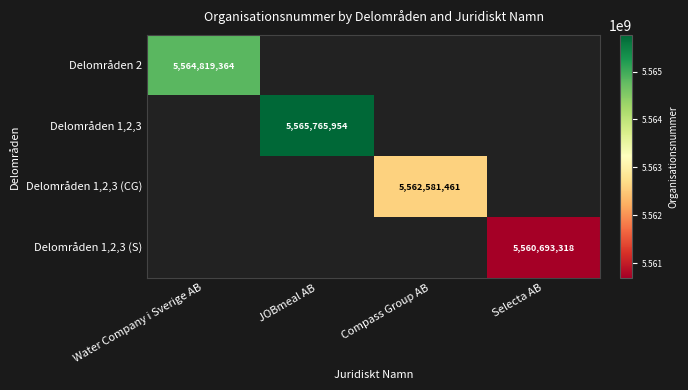

How many series are shown in this chart?

4